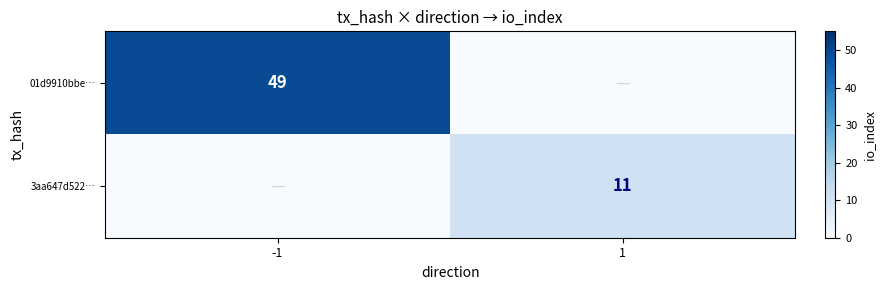

Is the value of 01d9910bbe… at -1 greater than the value of 3aa647d522… at 1?

Yes